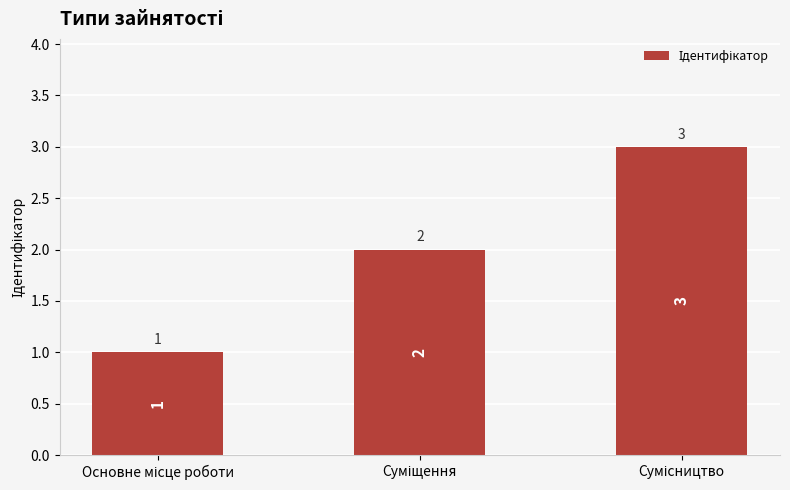

What is the sum of all values?

6